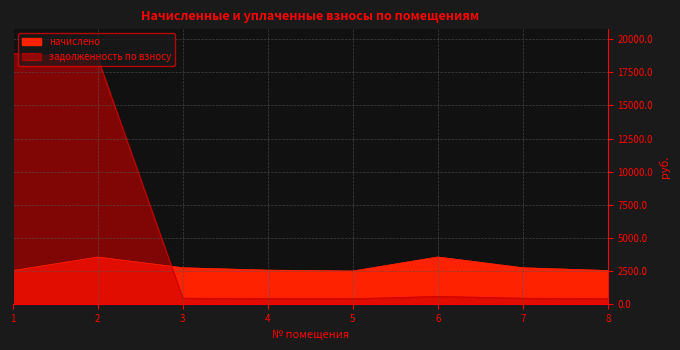

Rank the series by their average value, from highest to lowest.

задолженность по взносу, начислено